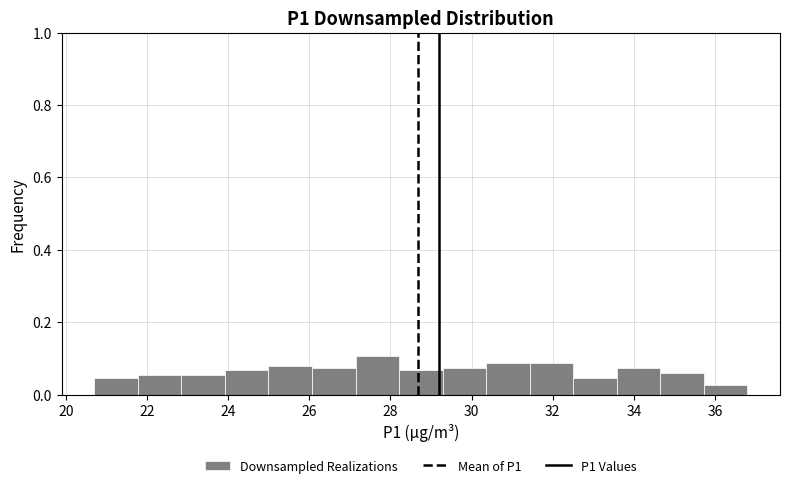

Reading left to right, transcribe this chart: for each bar, give the range it covers on the x-axis and its height. Neither the bar edges nor the heights are printed on the chart, so give them approximately, as read against the axes.

20.8 to 21.8: 0.04
21.8 to 22.8: 0.06
22.8 to 24.0: 0.06
24.0 to 25.0: 0.06
25.0 to 26.0: 0.08
26.0 to 27.2: 0.08
27.2 to 28.2: 0.10
28.2 to 29.2: 0.06
29.2 to 30.4: 0.08
30.4 to 31.4: 0.08
31.4 to 32.6: 0.08
32.6 to 33.6: 0.04
33.6 to 34.6: 0.08
34.6 to 35.8: 0.06
35.8 to 36.8: 0.02